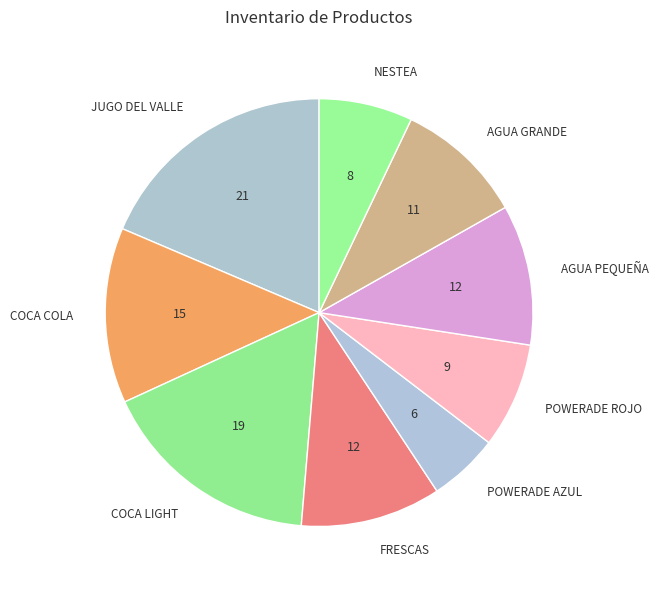

Do NESTEA and AGUA PEQUEÑA together represent more than half of the pie?

No